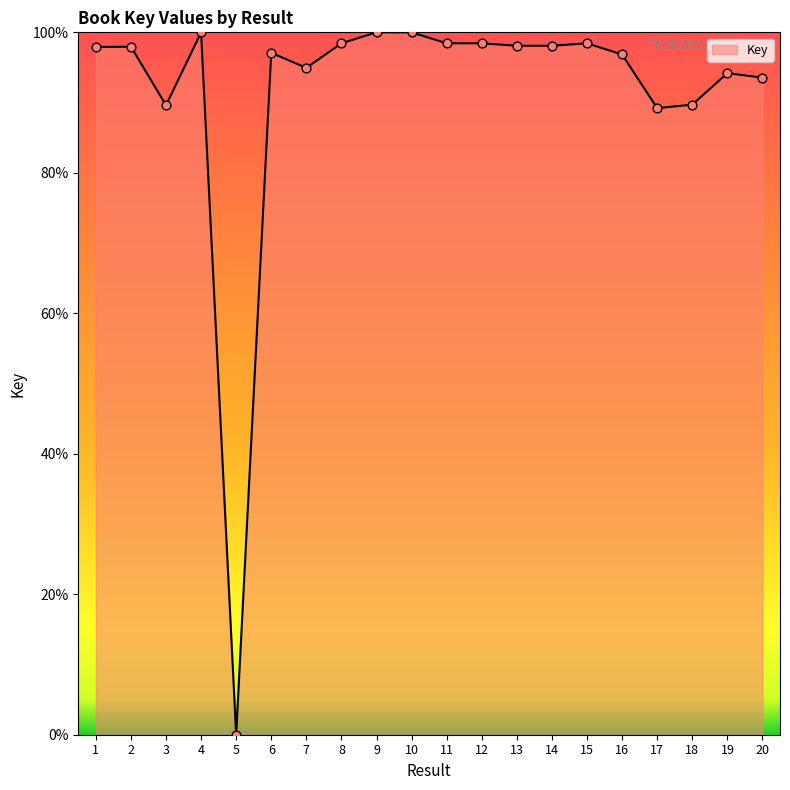

What is the change in value from 5 to 18?

+89.7